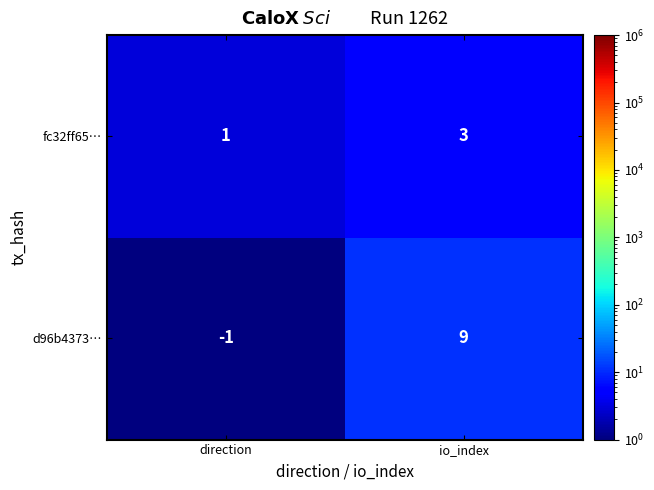

Where is fc32ff65… nearest to the value 2?

direction